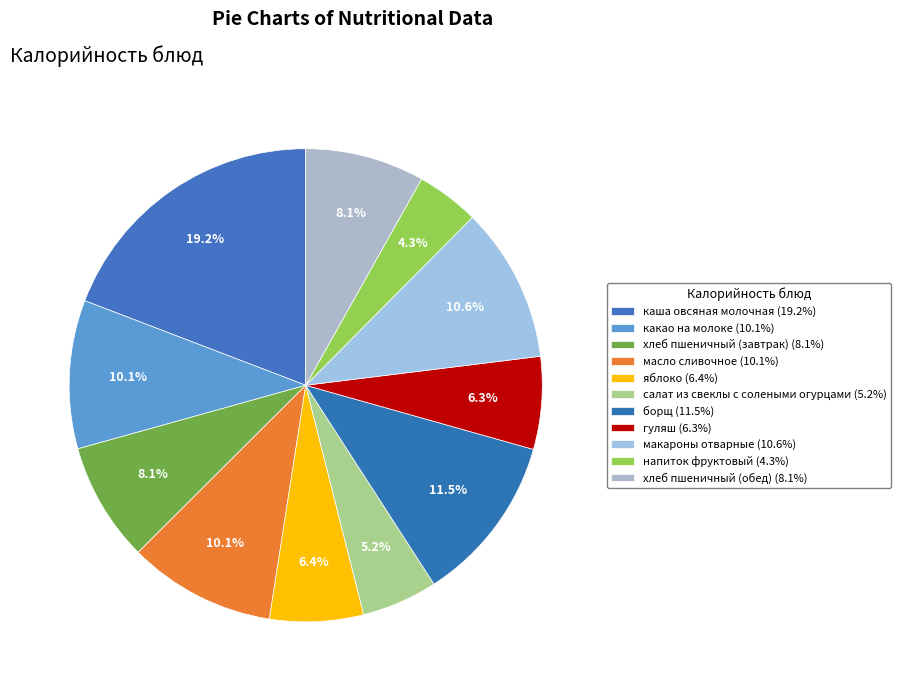

Is it true that масло сливочное is 10% of the pie?

True